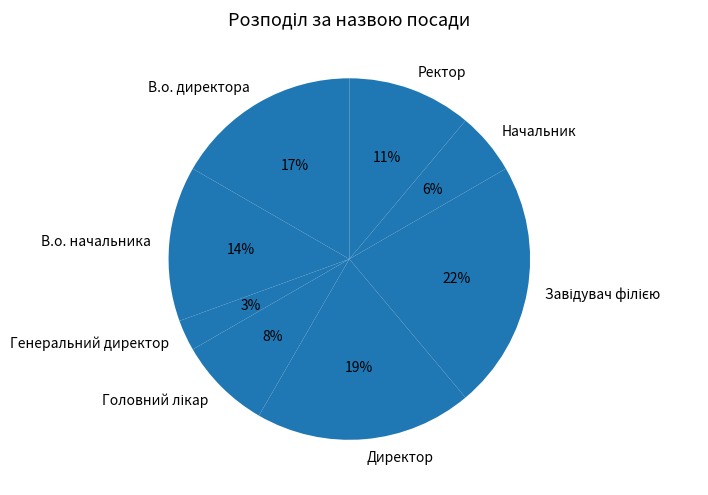

To the nearest percent, what is the difference between the largest and smallest slice percentages?

19%